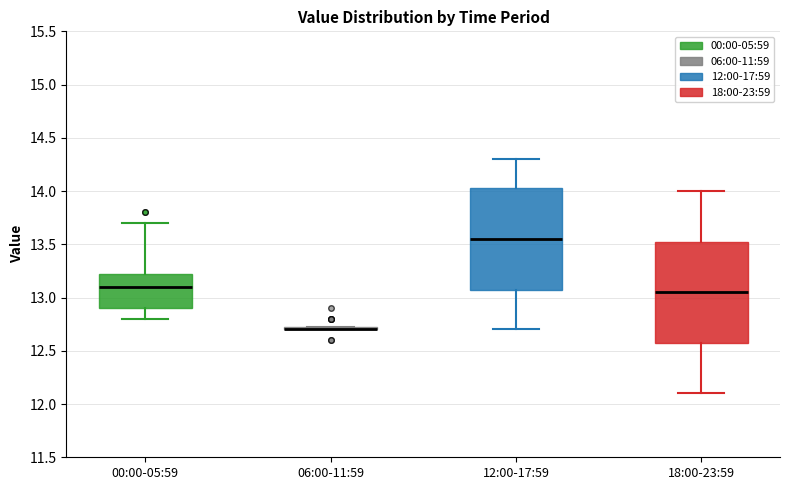

Where is the upper edge of the box for 18:00-23:59 on the y-axis? The values are not printed on the chart, so give them approximately, as read against the axis.

13.55